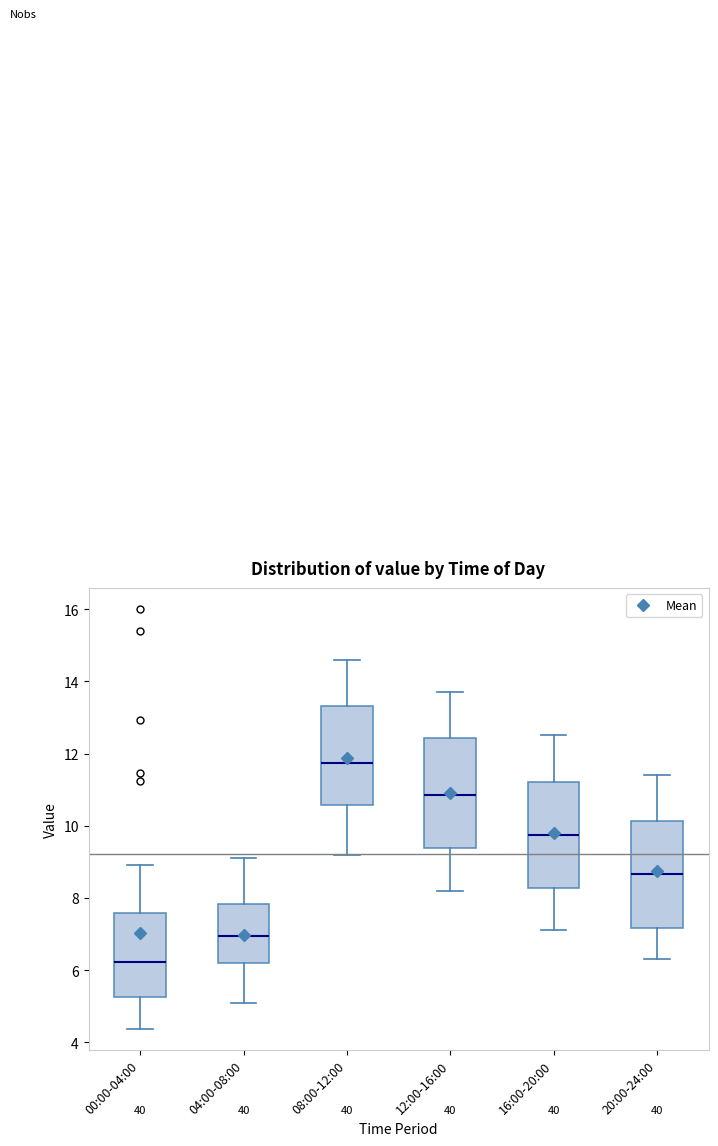

Reading left to right, read every box against the y-axis: the position of its median line, the range the box covers, and the ends of its whiskers. The values are not printed on the chart, so give them approximately, as read against the axis.

00:00-04:00: median 6.2, box 5.2 to 7.6, whiskers 4.4 to 9.0
04:00-08:00: median 7.0, box 6.2 to 7.8, whiskers 5.2 to 9.2
08:00-12:00: median 11.8, box 10.6 to 13.4, whiskers 9.2 to 14.6
12:00-16:00: median 10.8, box 9.4 to 12.4, whiskers 8.2 to 13.8
16:00-20:00: median 9.8, box 8.2 to 11.2, whiskers 7.2 to 12.6
20:00-24:00: median 8.6, box 7.2 to 10.2, whiskers 6.4 to 11.4